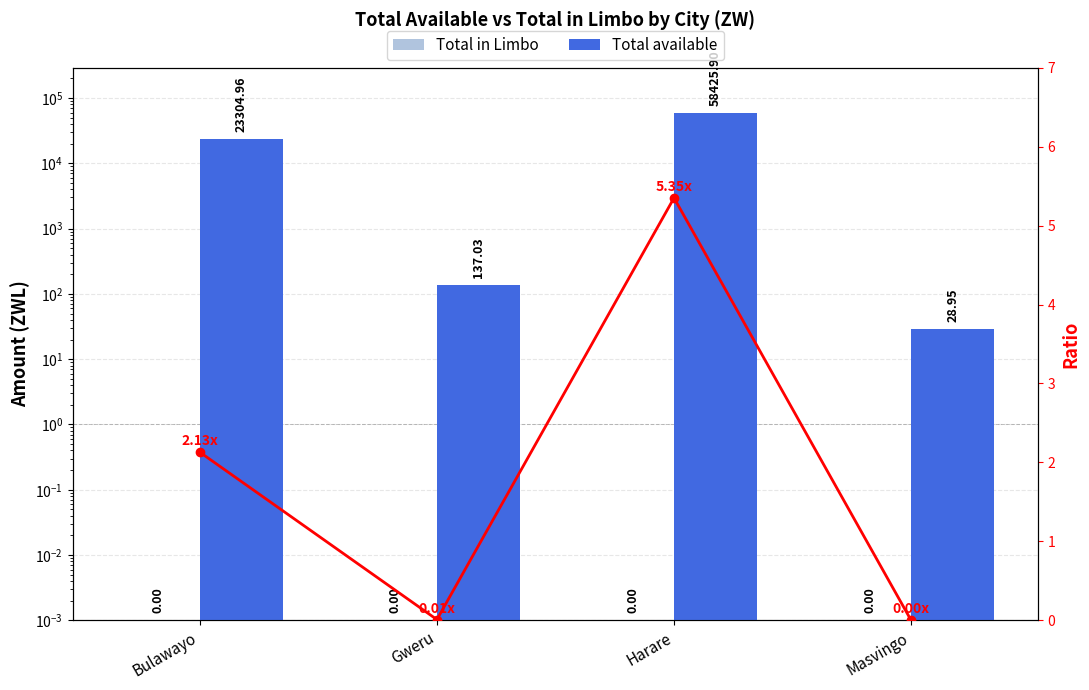

What are all the series names shown in the legend?

Total in Limbo, Total available